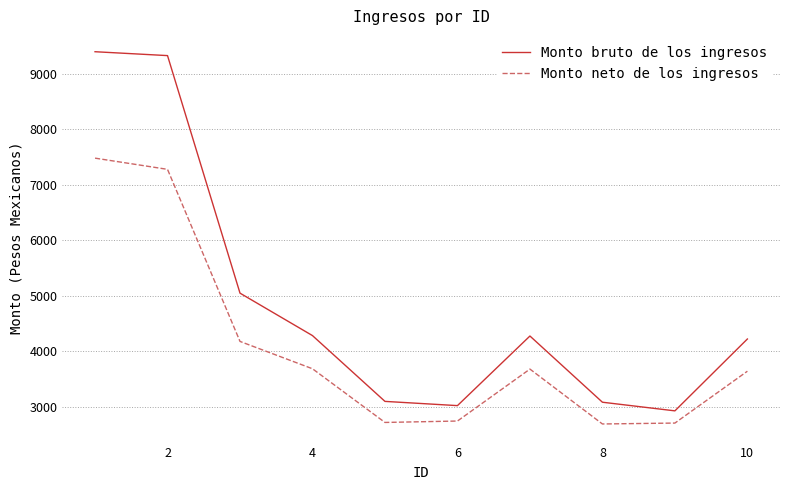

What is the difference between the second highest and second lowest values in the Monto bruto de los ingresos series?

6304.5